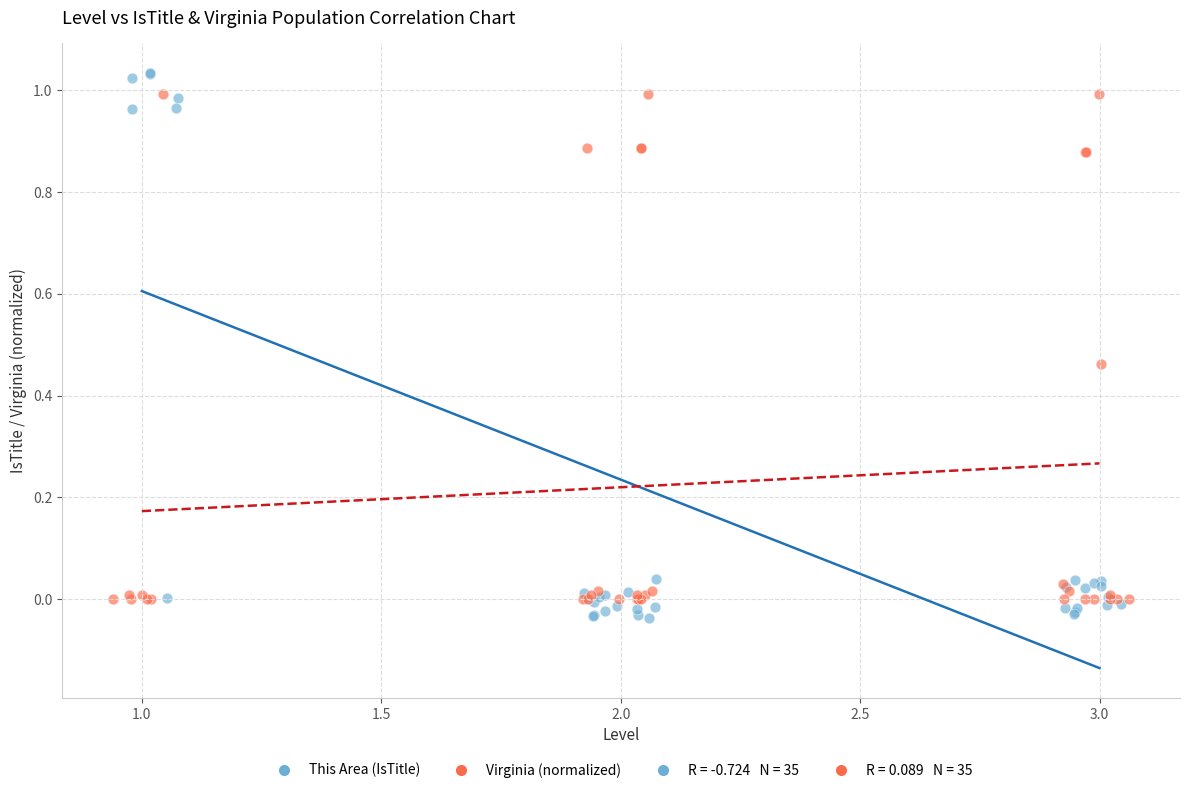

Which series has the widest spread of Y values?

This Area (IsTitle)